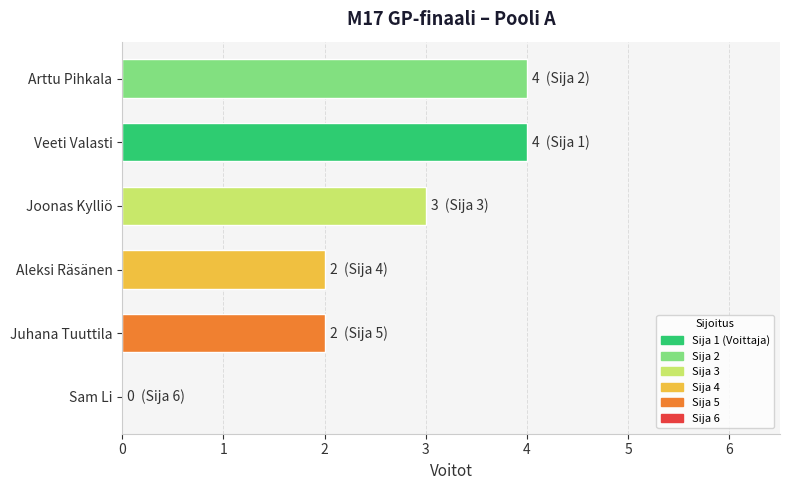

What is the sum of the values at Arttu Pihkala and Aleksi Räsänen?

6